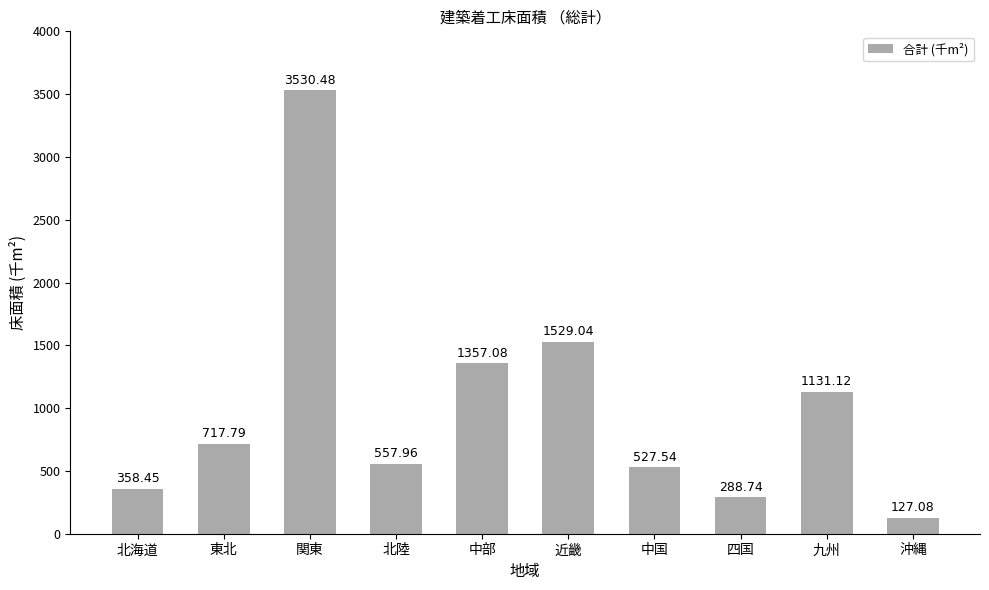

Which category has the highest value across all series?

関東